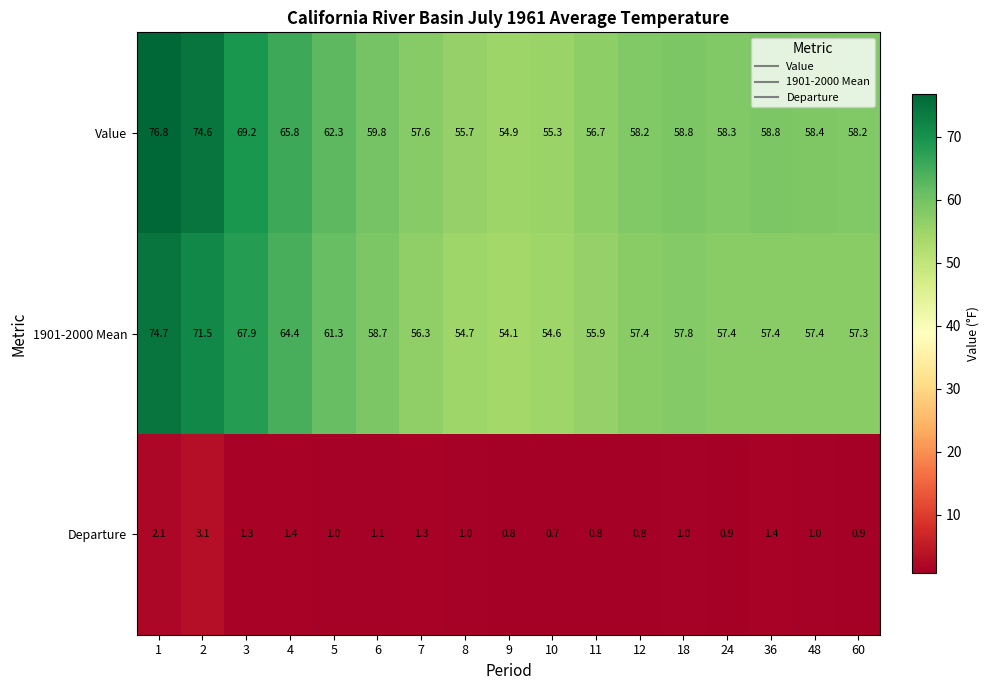

Read the Departure value at 2.

3.1